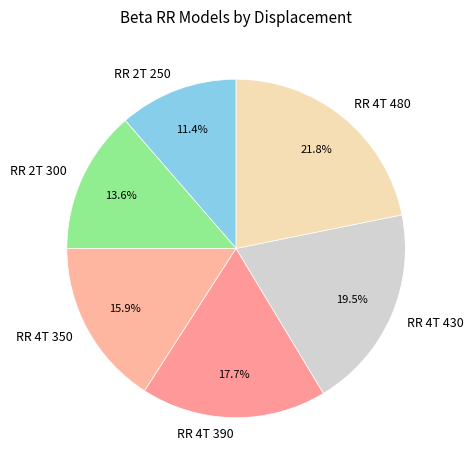

How many segments does this pie chart have?

6